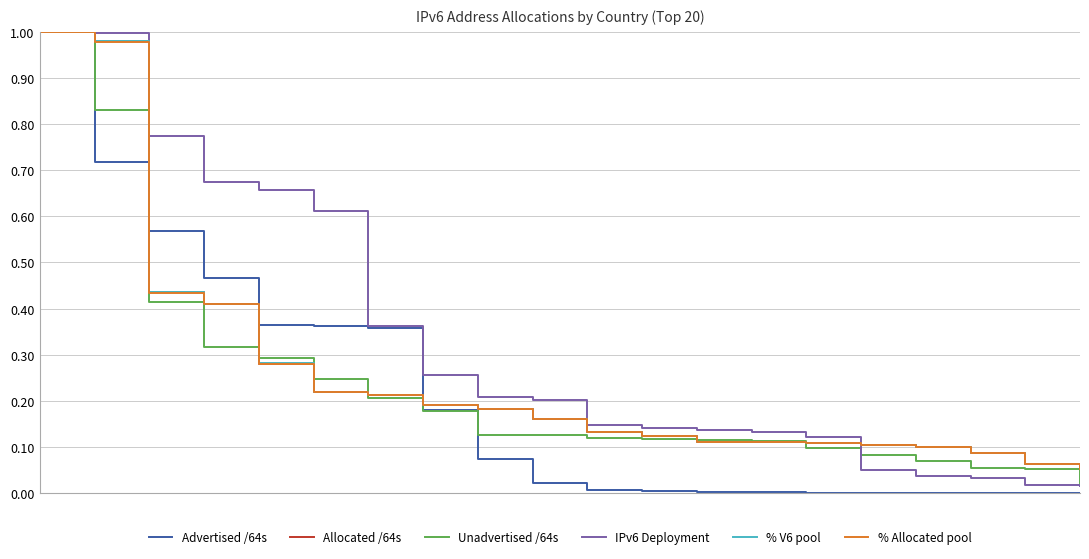

True or false: Allocated /64s has more than 1 interior local peaks.

False